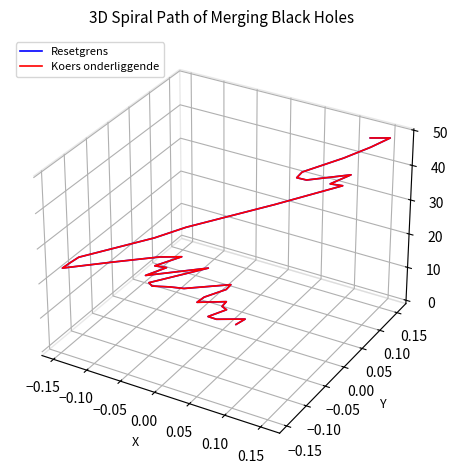

What are all the series names shown in the legend?

Resetgrens, Koers onderliggende